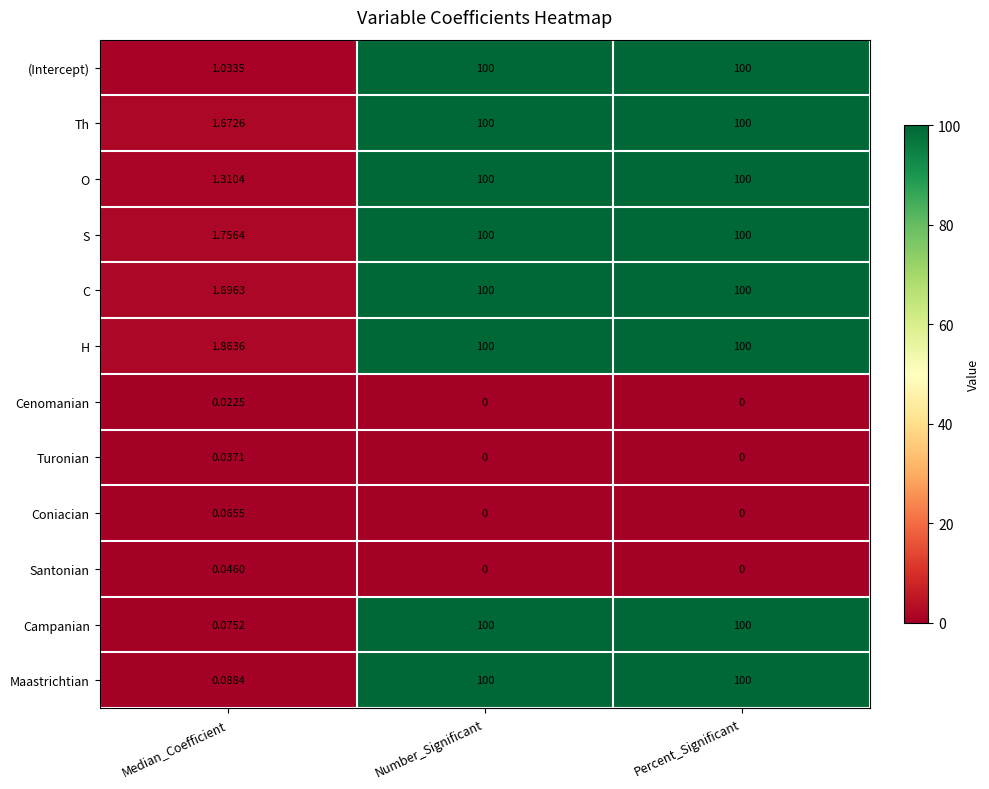

Rank the series at Median_Coefficient from lowest to highest value.

Cenomanian, Turonian, Santonian, Coniacian, Campanian, Maastrichtian, (Intercept), O, Th, C, S, H